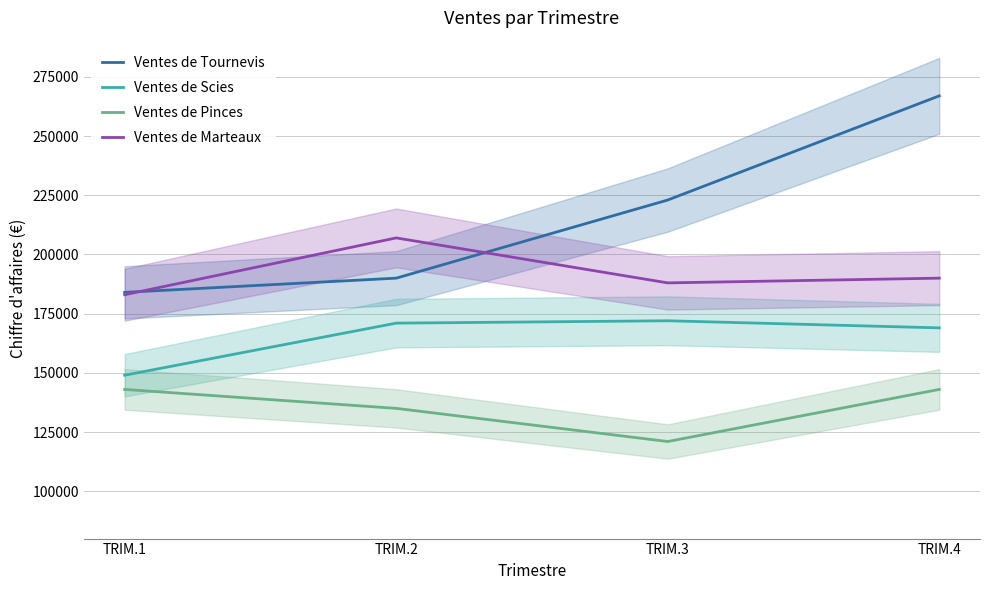

The Ventes de Scies series shows 304019 at TRIM.4. True or false?

False